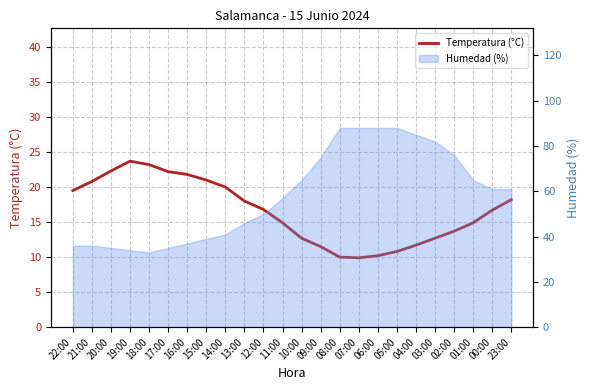

What is the change in value from 07:00 to 00:00?

+6.8